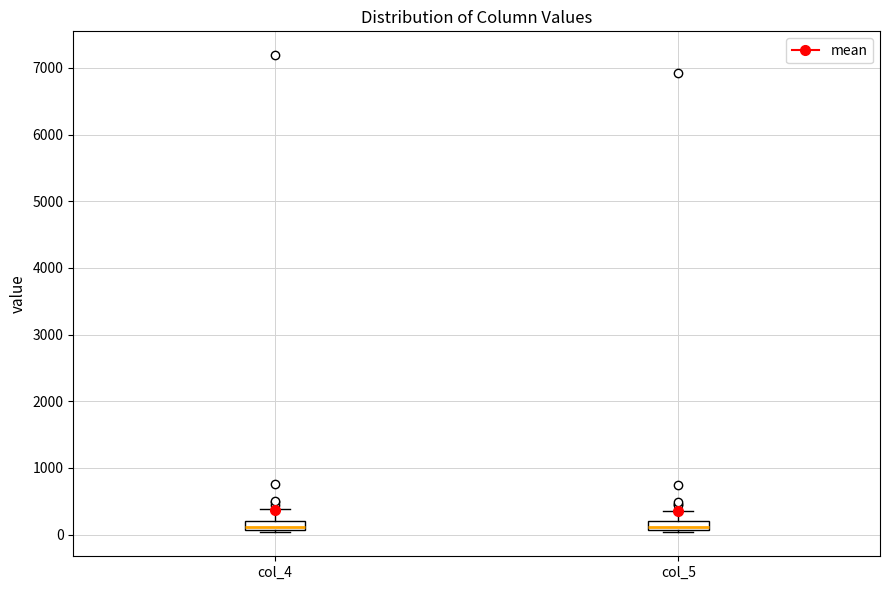

Where does the upper whisker of the box for col_4 end on the y-axis? The values are not printed on the chart, so give them approximately, as read against the axis.

400